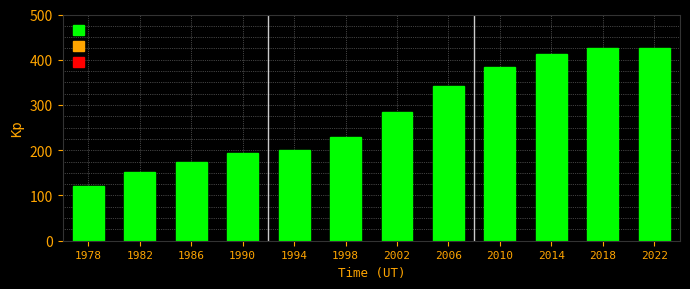

What is the value of the 9th bar from the left?

384